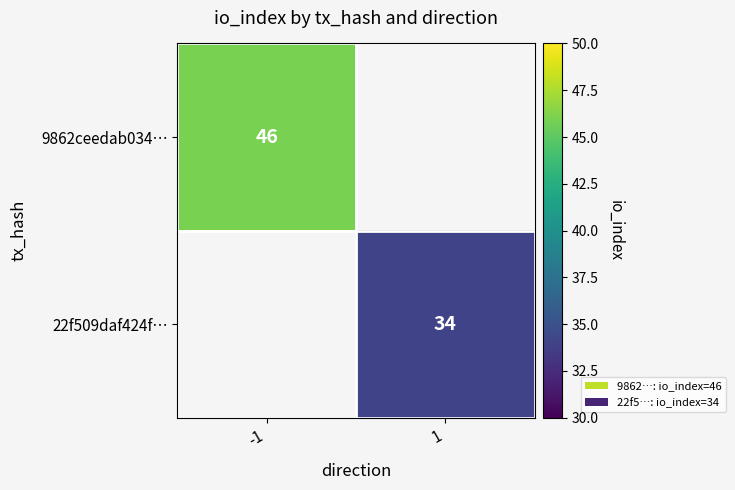

At how many categories does at least one series exceed 44?

1